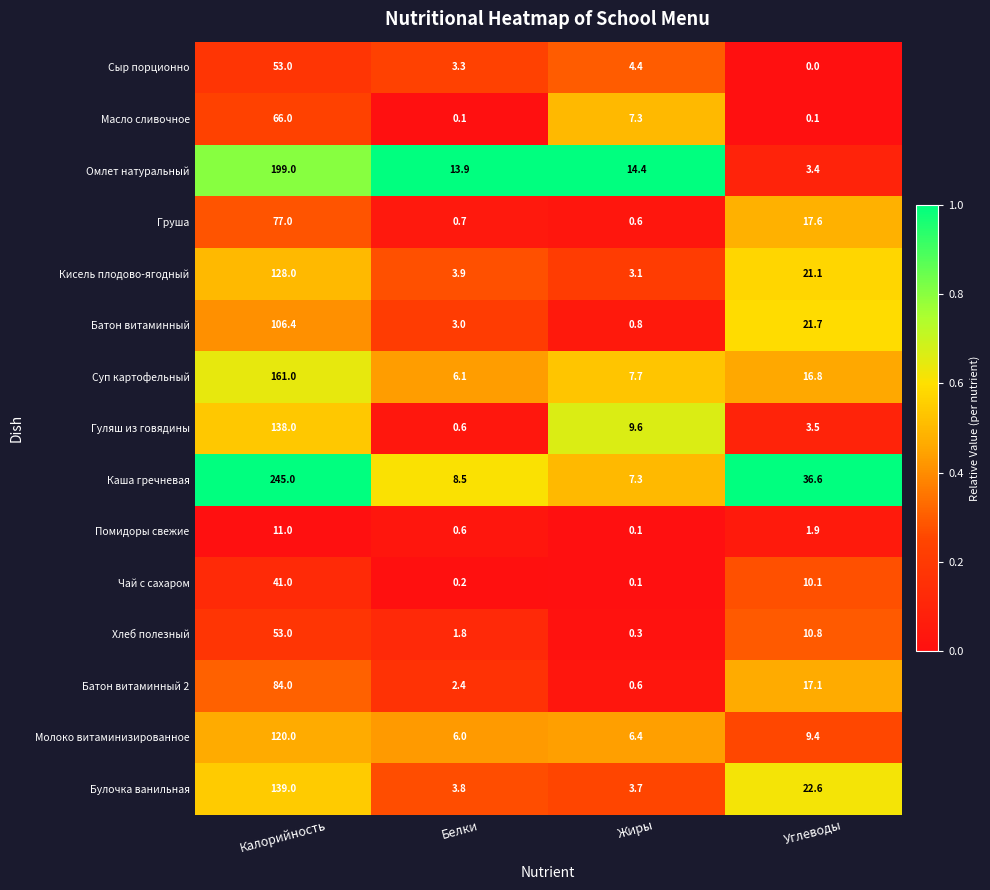

At which label is Хлеб полезный closest to 26?

Углеводы